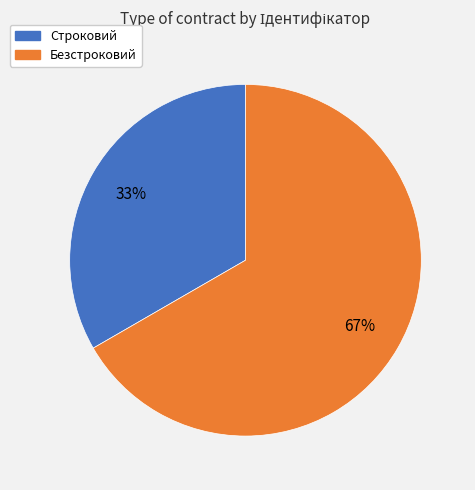

Approximately how many times larger is the value at Строковий compared to Безстроковий?

0.5